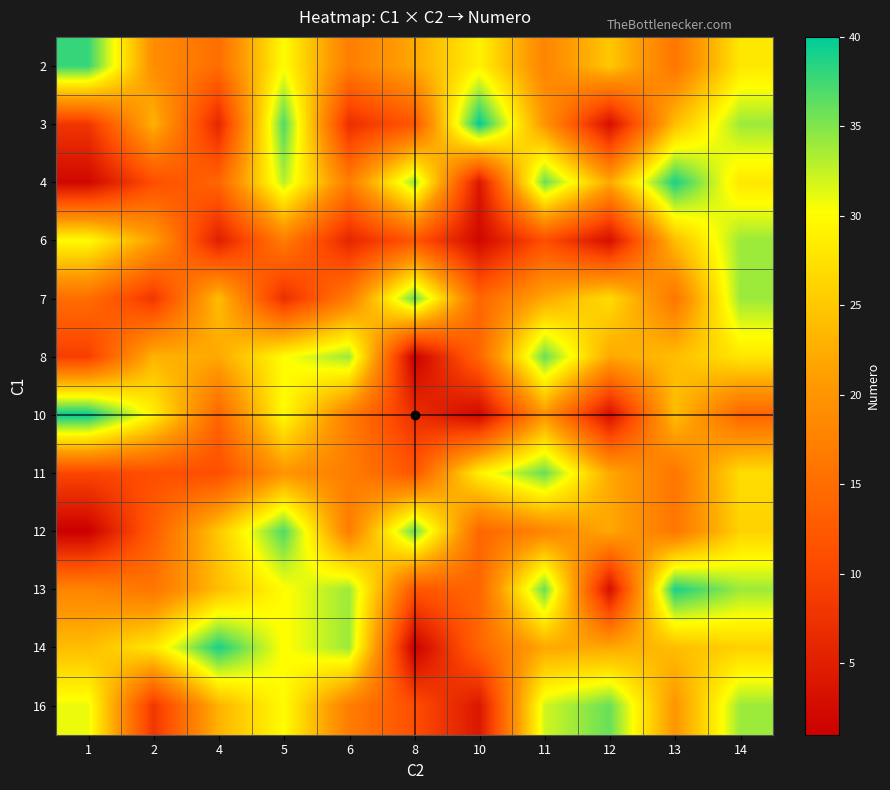

Count the number of categories in the chart.

11